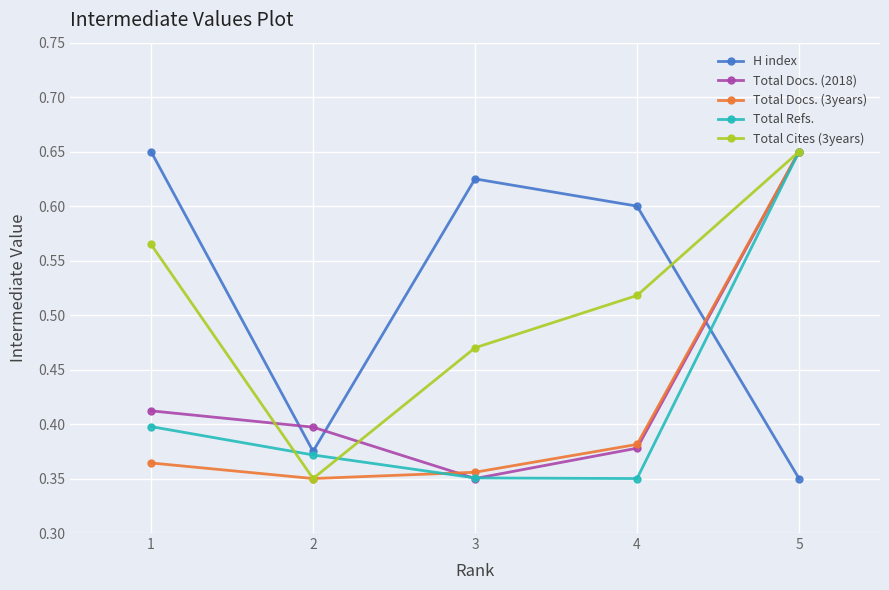

Where is the first local maximum for H index?

3